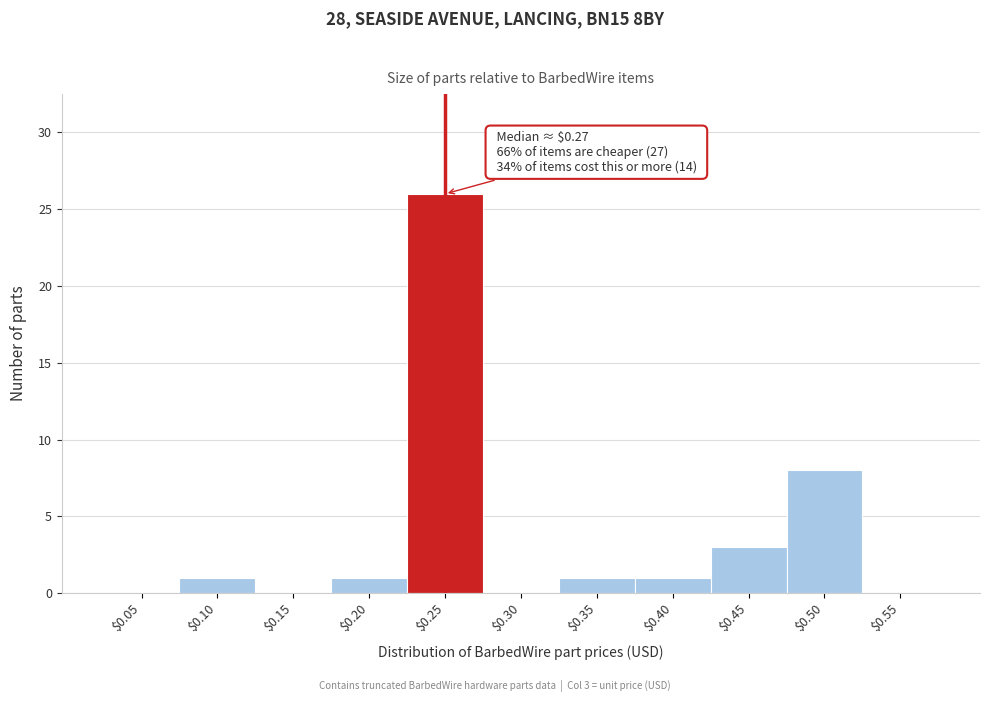

What is the sum of all values?

41